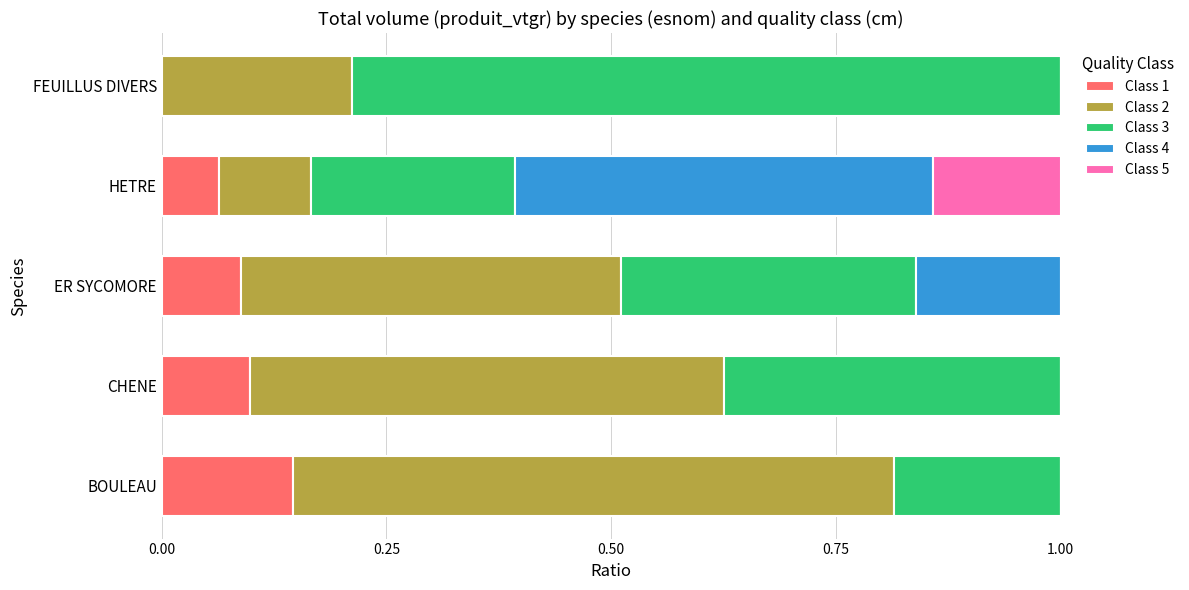

Is it true that Class 1 equals 0.2 at ER SYCOMORE?

False